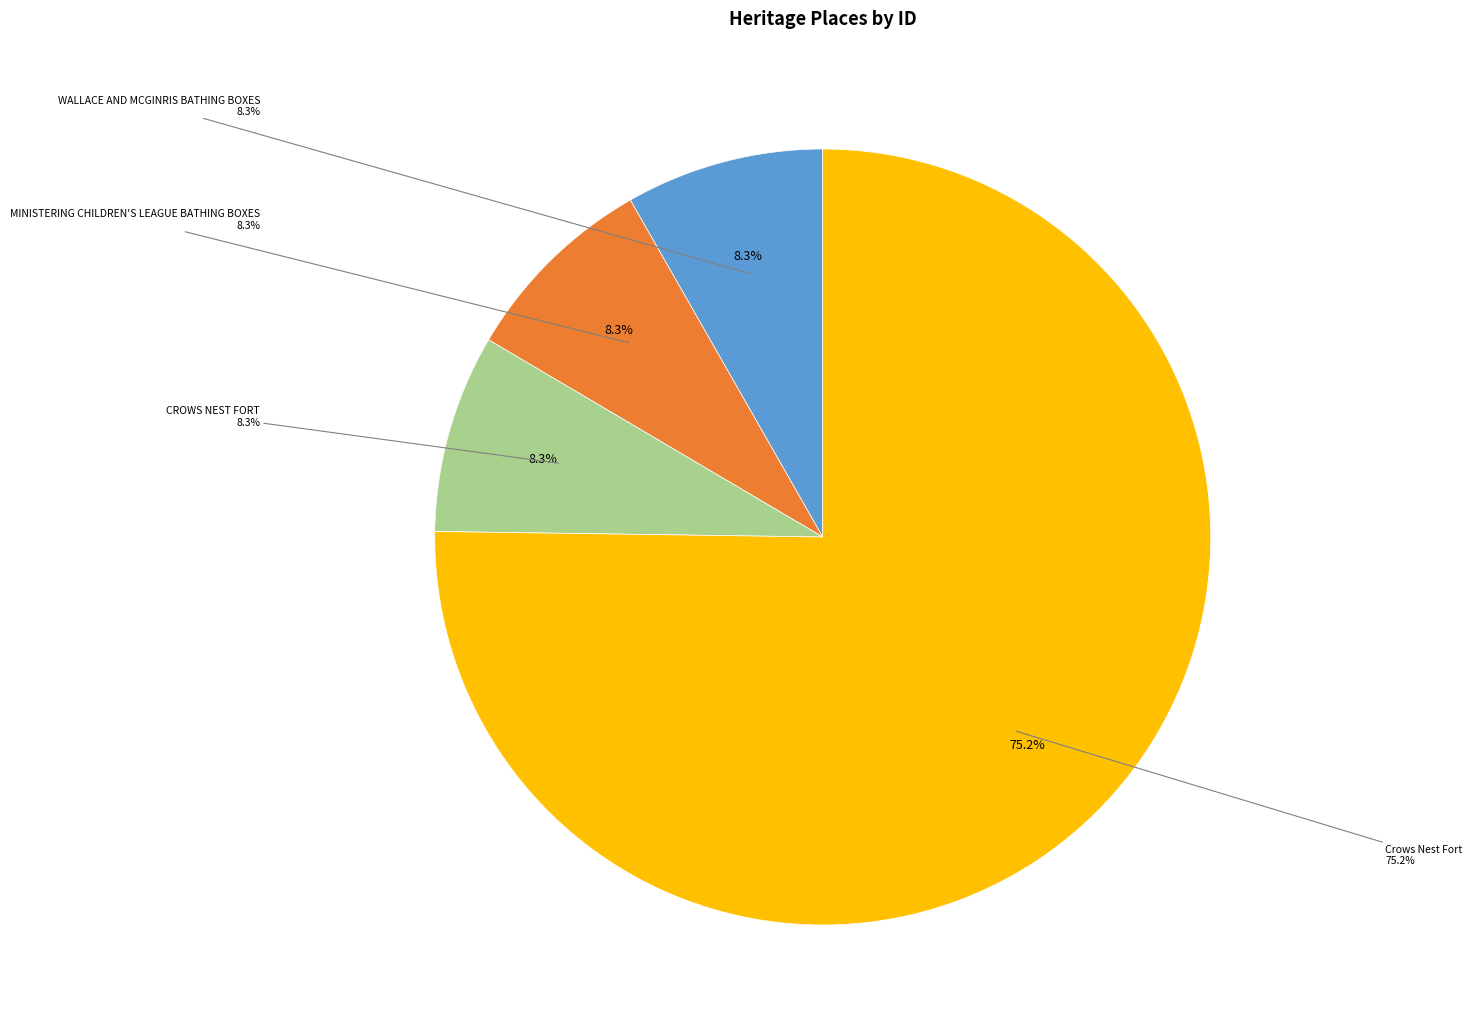

Rank the categories by value from lowest to highest.

WALLACE AND MCGINRIS BATHING BOXES, MINISTERING CHILDREN'S LEAGUE BATHING BOXES, CROWS NEST FORT, Crows Nest Fort